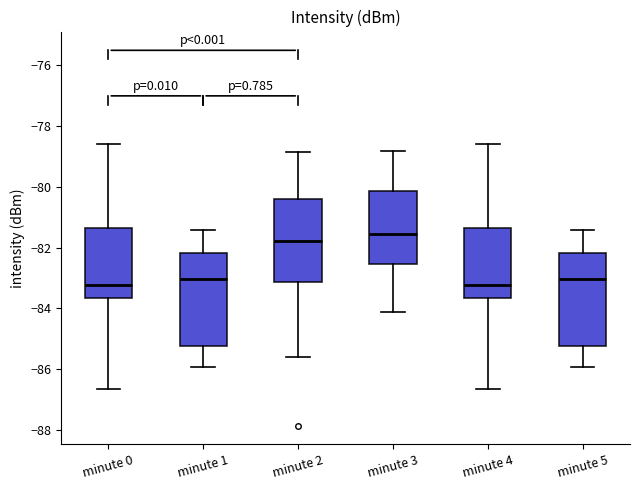

Where is the lower edge of the box for minute 1 on the y-axis? The values are not printed on the chart, so give them approximately, as read against the axis.

-85.2